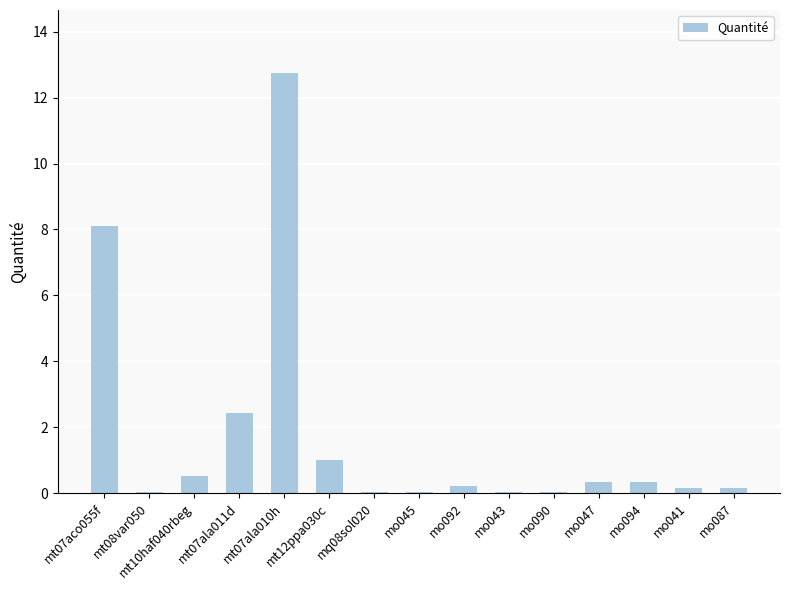

True or false: the data shows 0.1 at mo041.

True